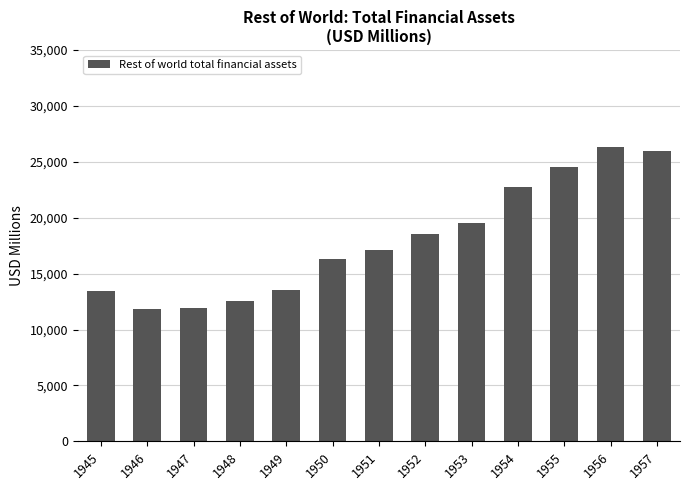

What is the value of the 8th bar from the left?

18555